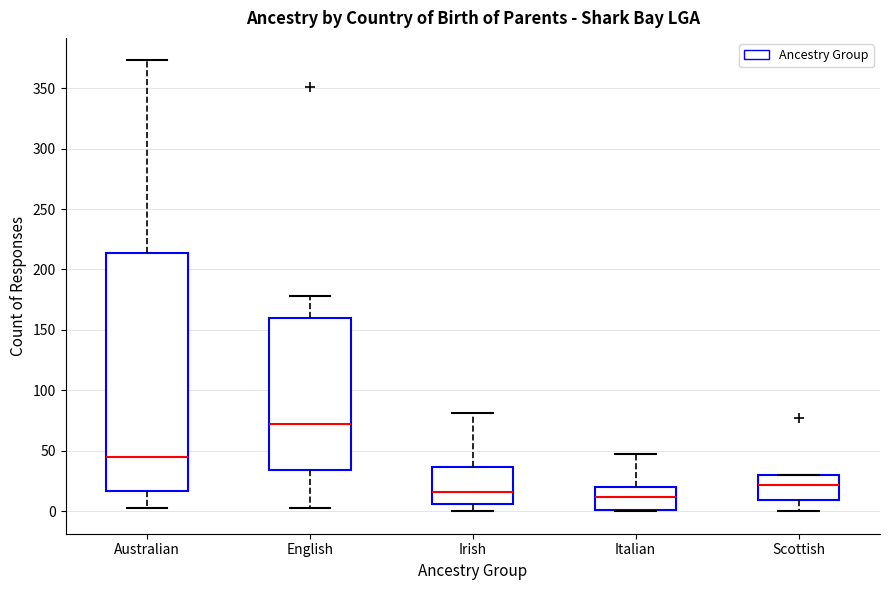

Which box's median line is the highest?

English